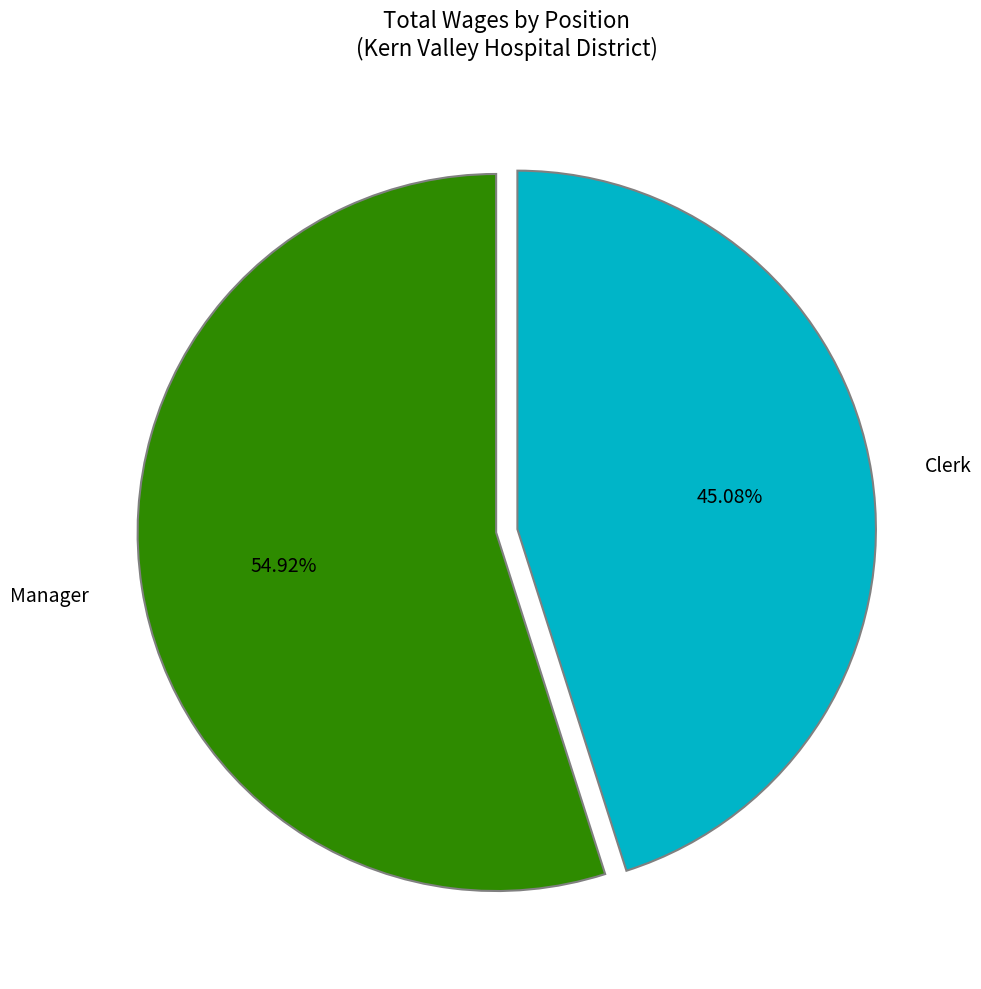

To the nearest percent, what percentage of the pie is Clerk?

45%